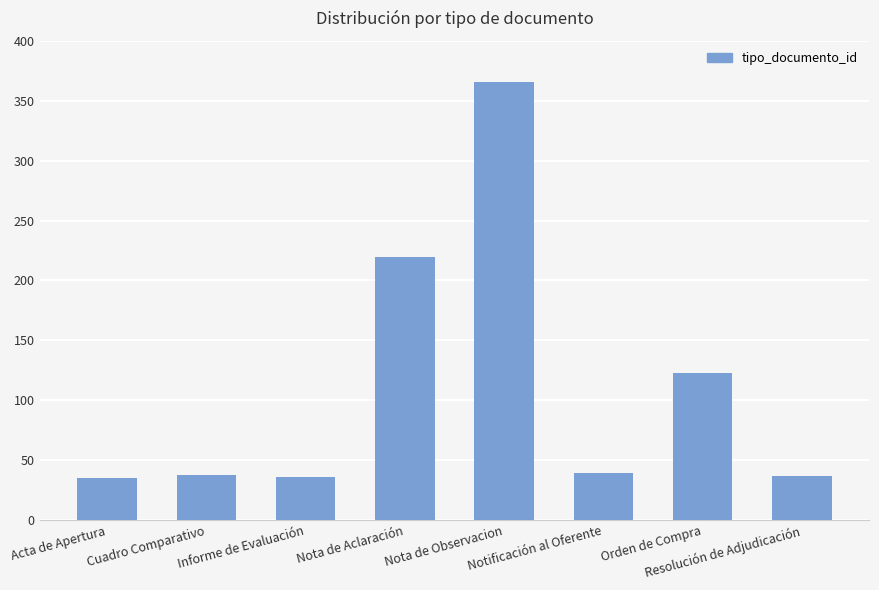

What is the maximum value shown in the chart?

366